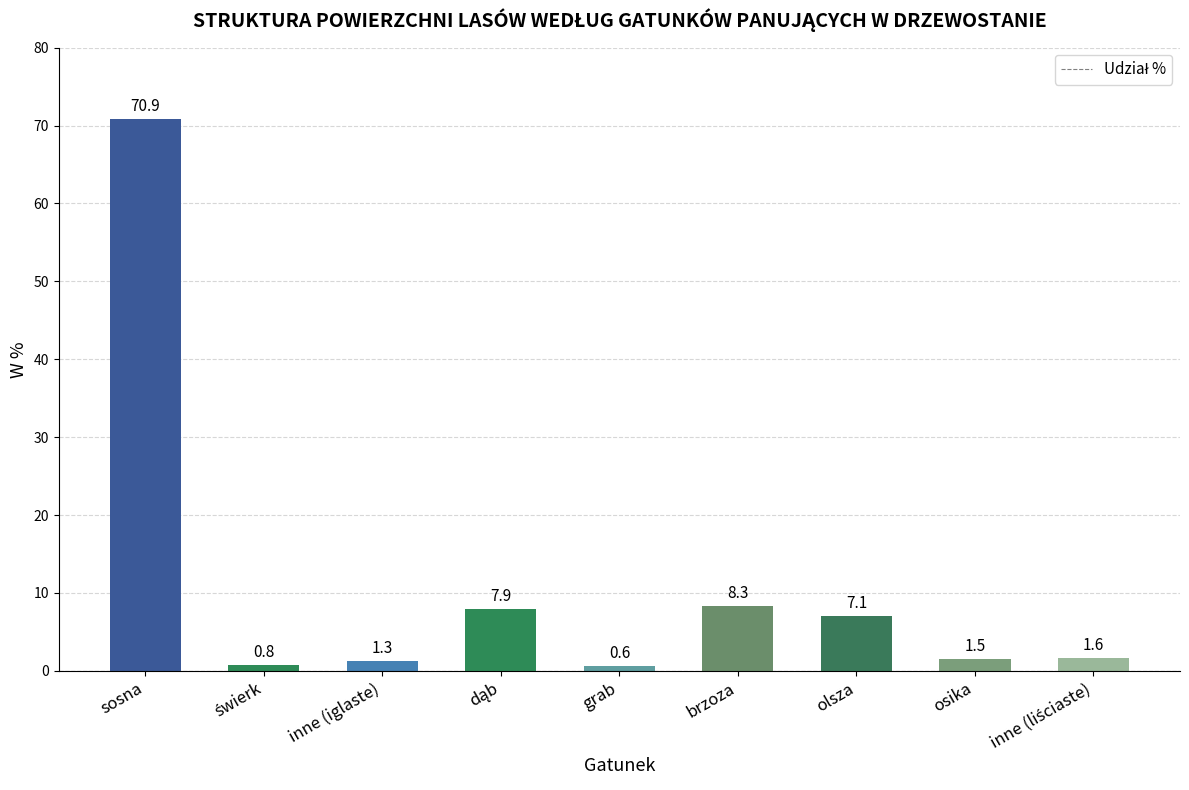

The value at brzoza is 12.8. True or false?

False